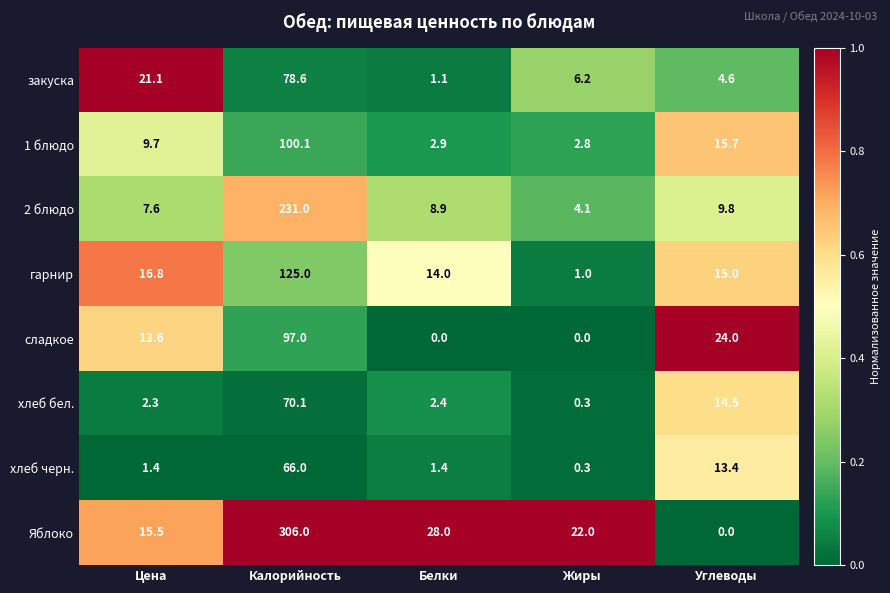

At how many categories does at least one series exceed 0?

5